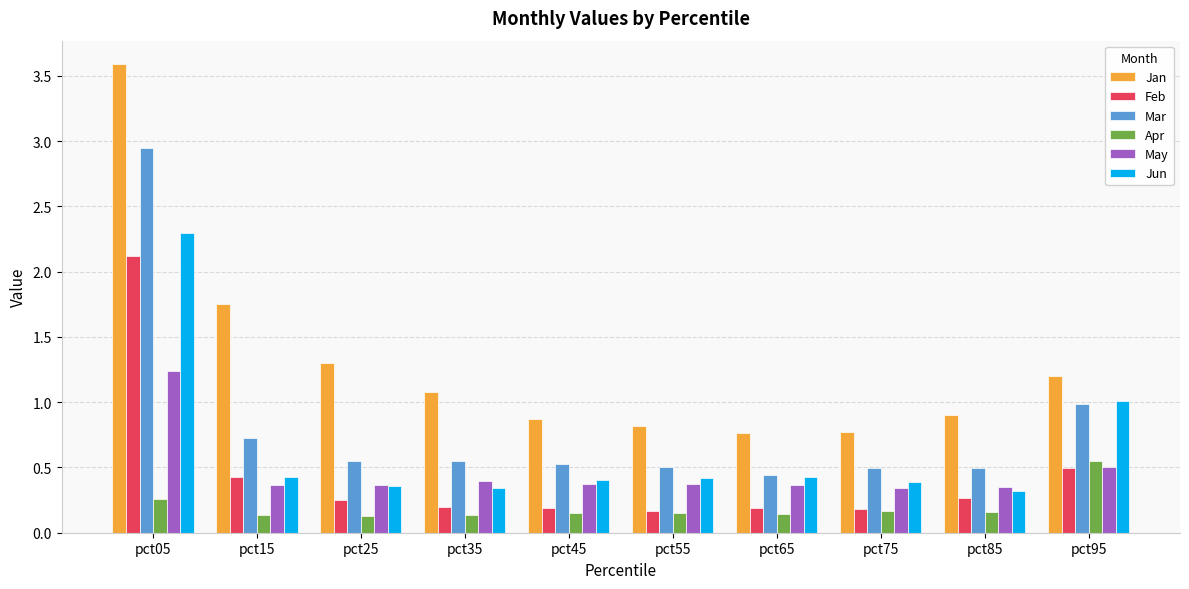

At which label does May reach its peak?

pct05